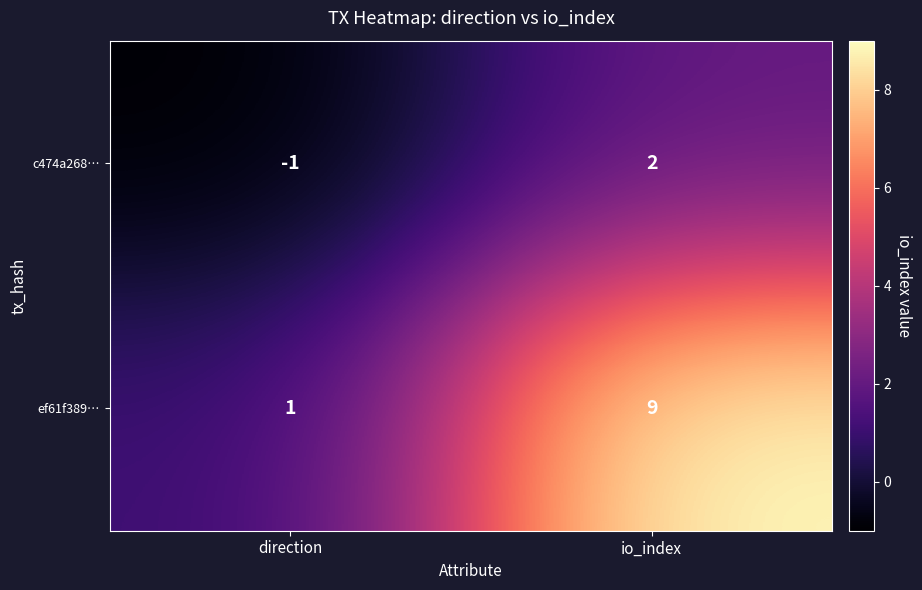

What is the sum of the ef61f389… values at io_index and direction?

10